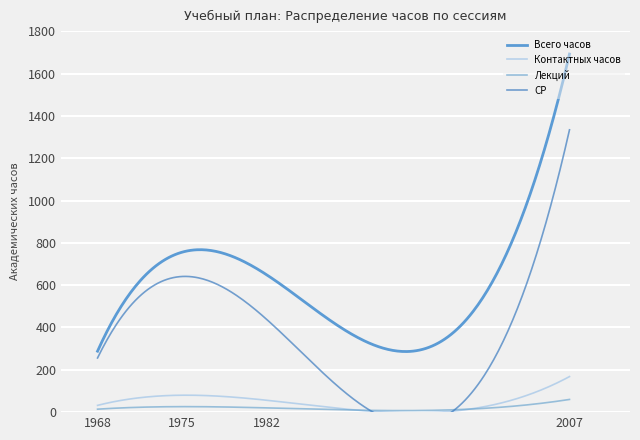

What is the minimum value shown in the chart?

4